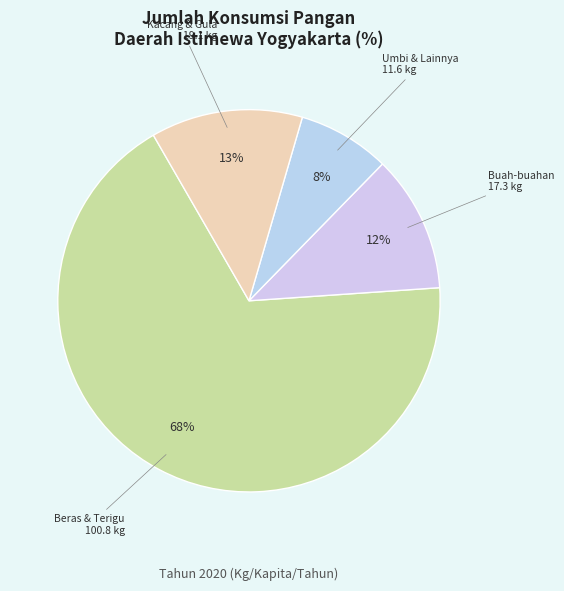

Is the sum of Umbi & Lainnya and Buah-buahan greater than half?

No